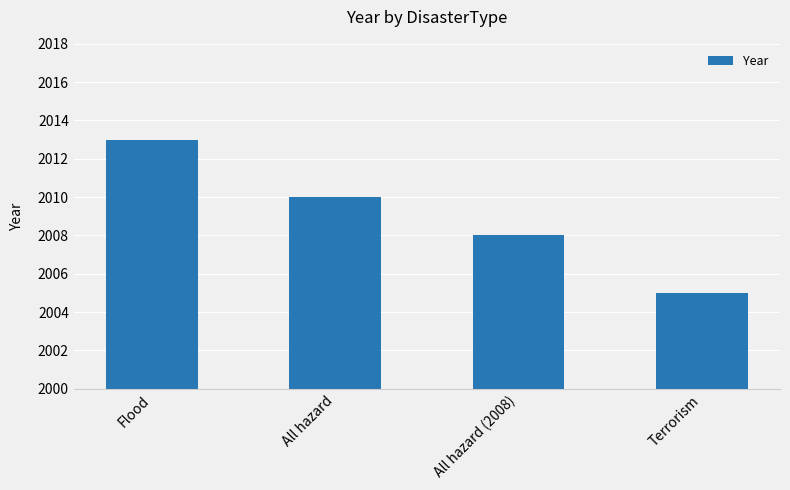

What is the difference between the maximum and minimum values?

8